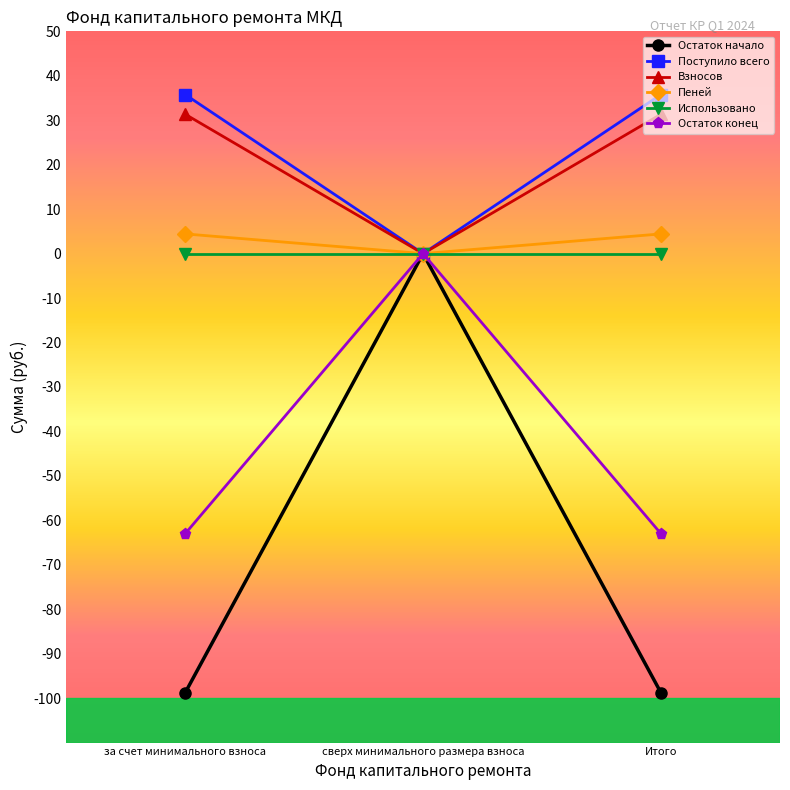

At which label does Пеней first exceed 4?

за счет минимального взноса